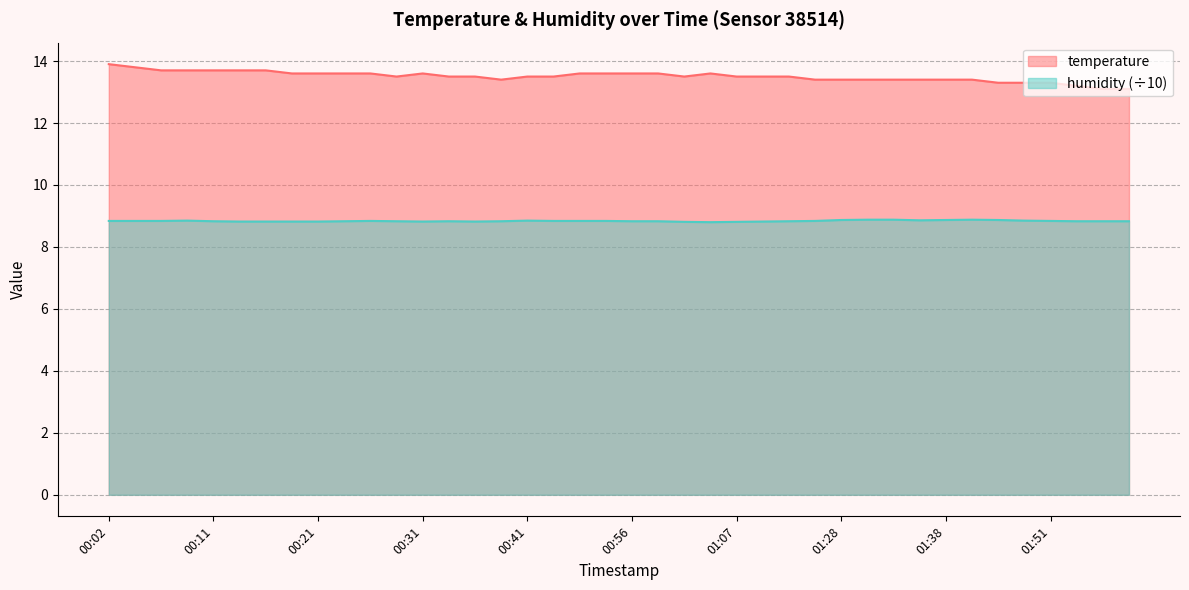

The value of temperature at 02:01 is 13.1. True or false?

True